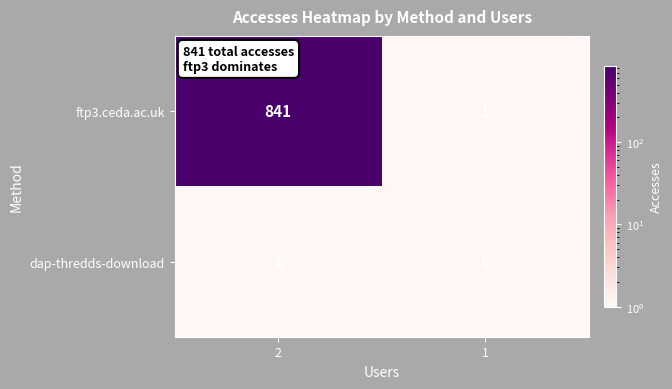

Which series has the widest spread of values?

ftp3.ceda.ac.uk